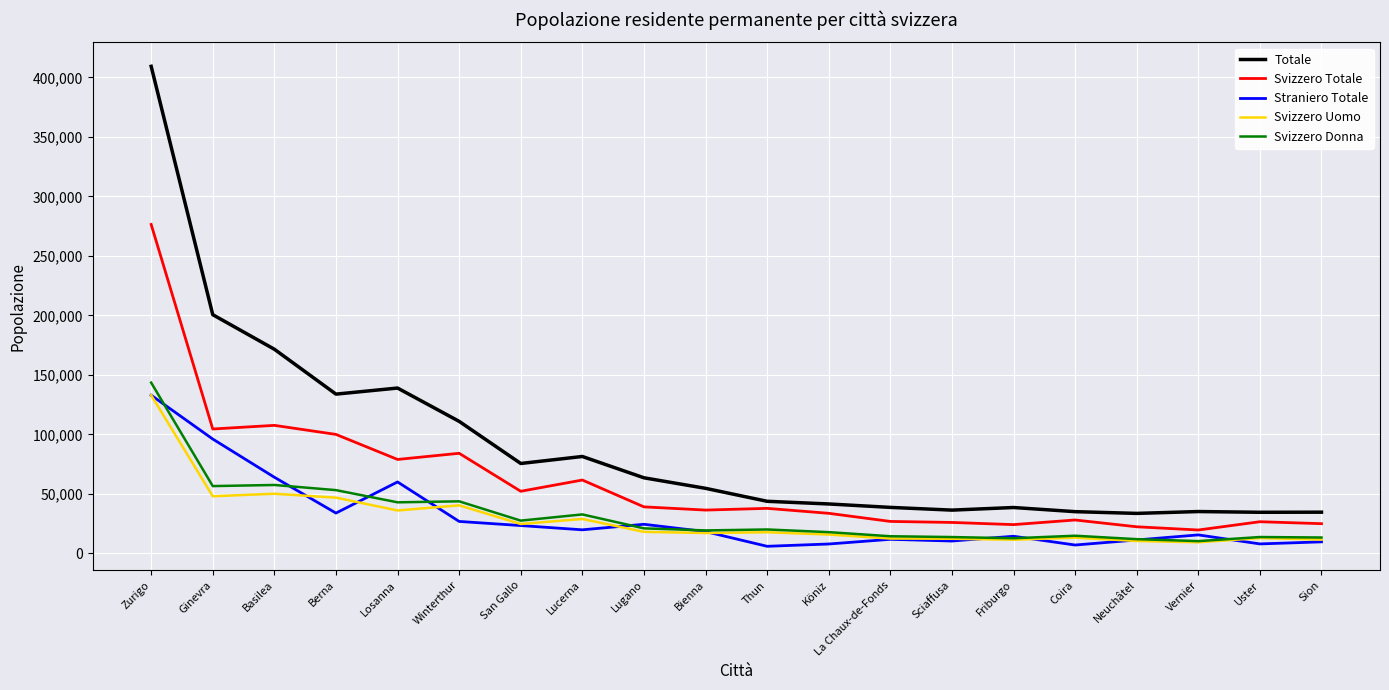

Which category has the highest value in the Svizzero Donna series?

Zurigo